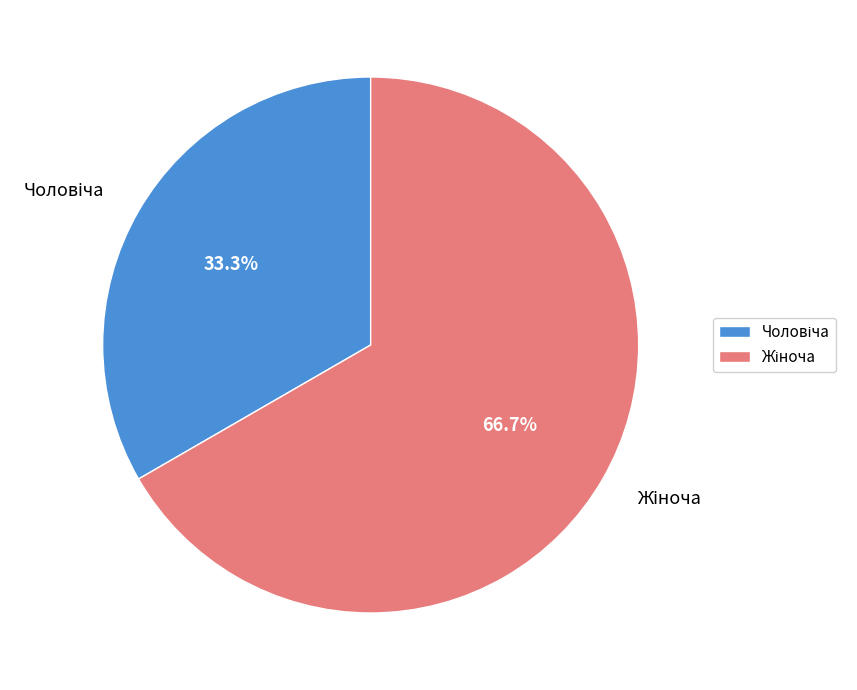

Does any single category account for the majority?

Yes